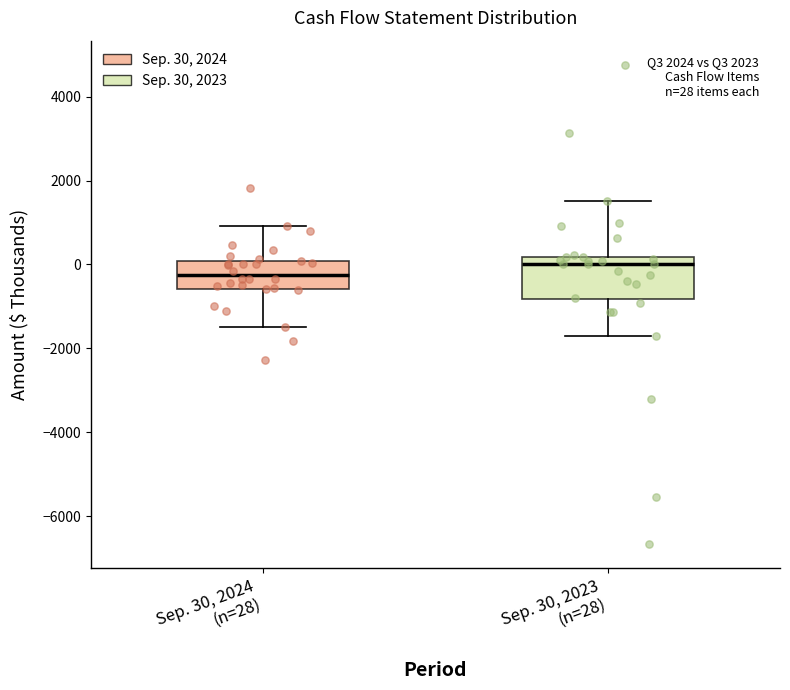

Comparing the boxes themselves (not the whiskers), which one is the tallest?

Sep. 30, 2023 (n=28)